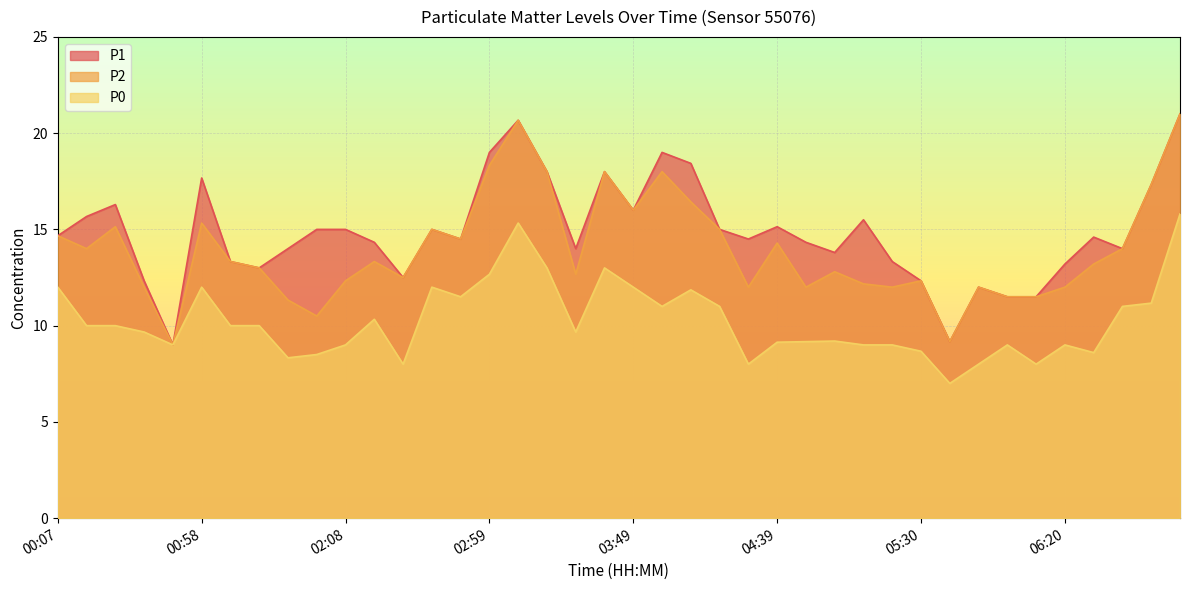

What is the lowest value of the P0 series?

7.0